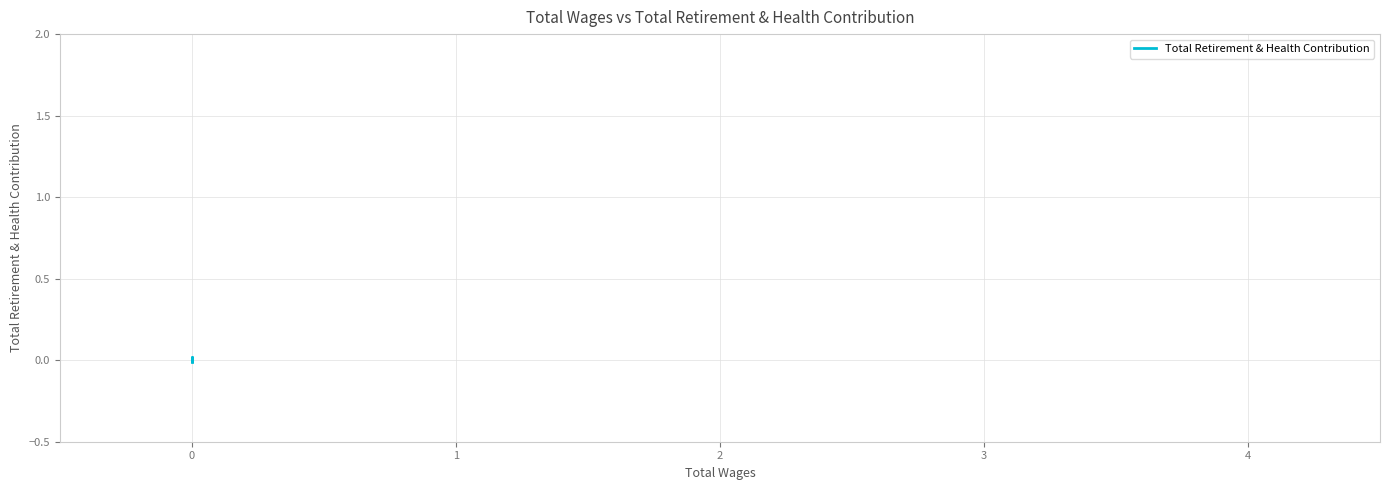

How many values are between 0 and 1?

3